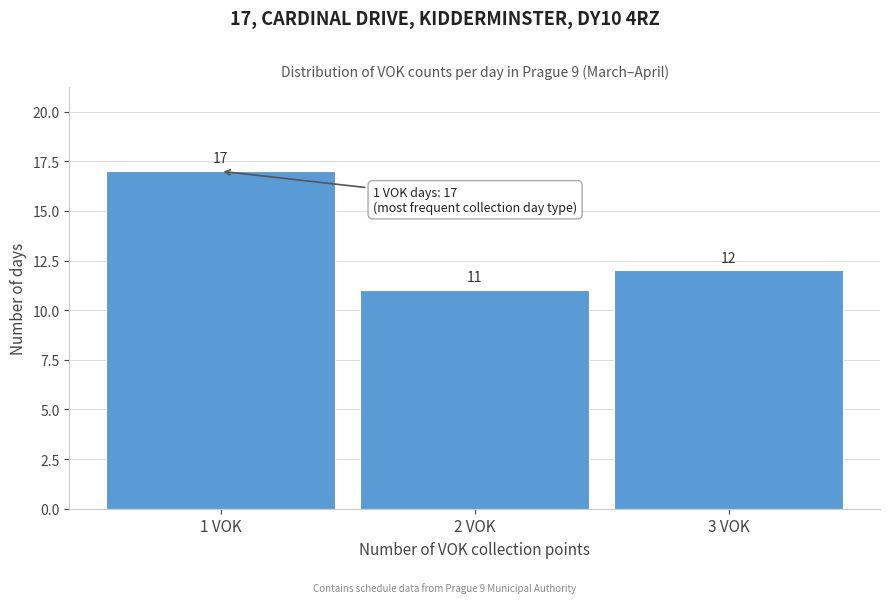

Reading left to right, extract all data points from this chart.

1 VOK=17	2 VOK=11	3 VOK=12